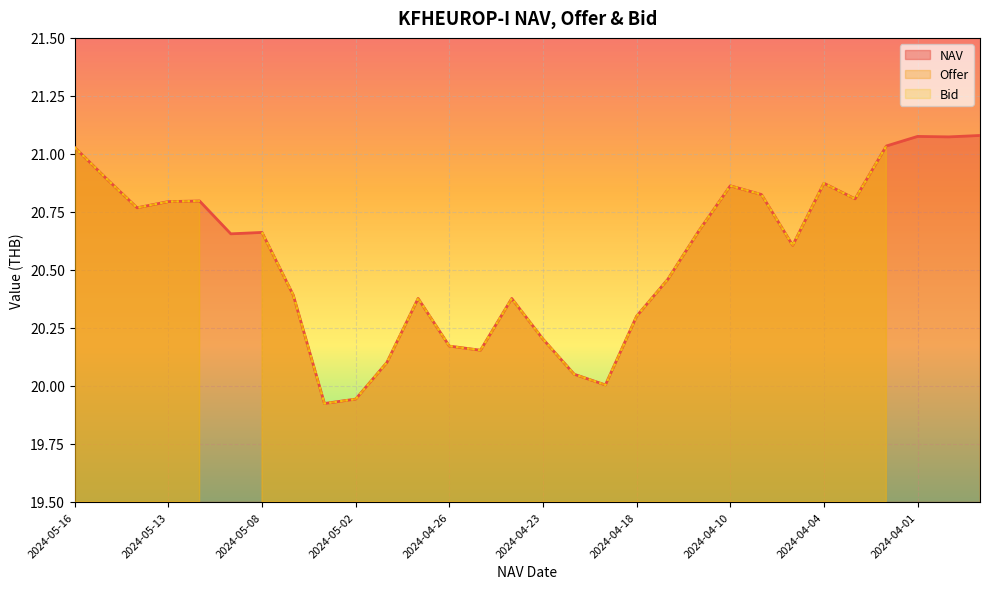

Is the value of NAV at 2024-05-02 greater than the value of Bid at 2024-04-10?

No